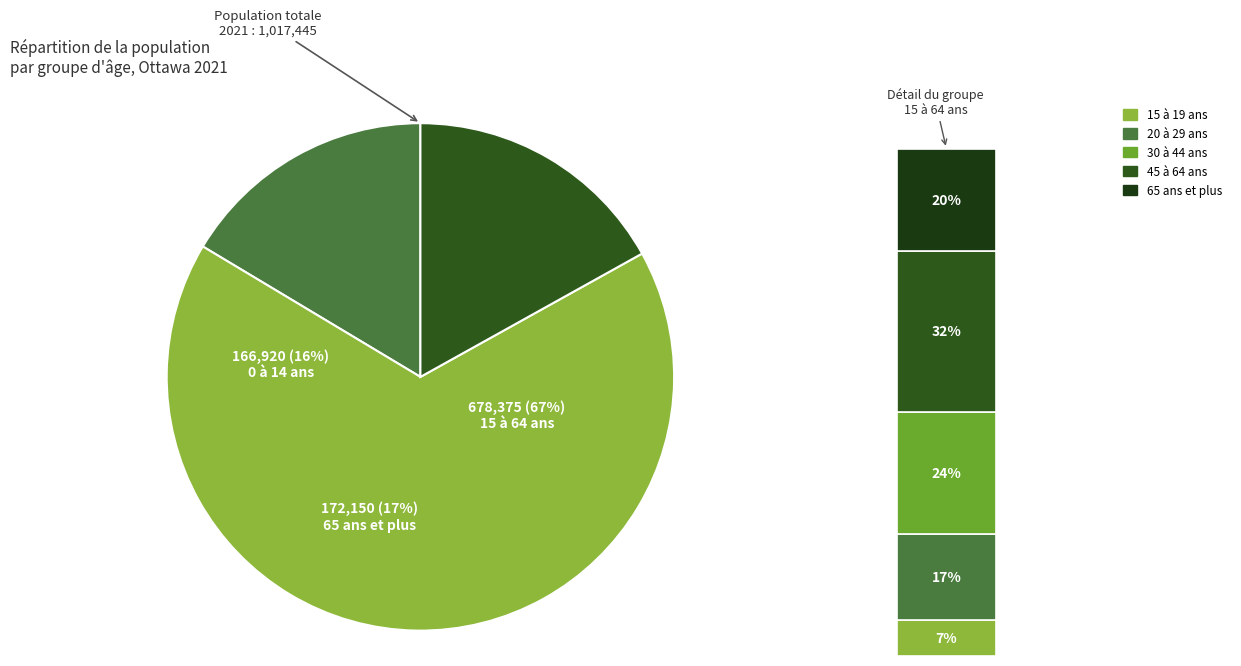

The 15 à 64 ans slice represents 56% of the pie. True or false?

False